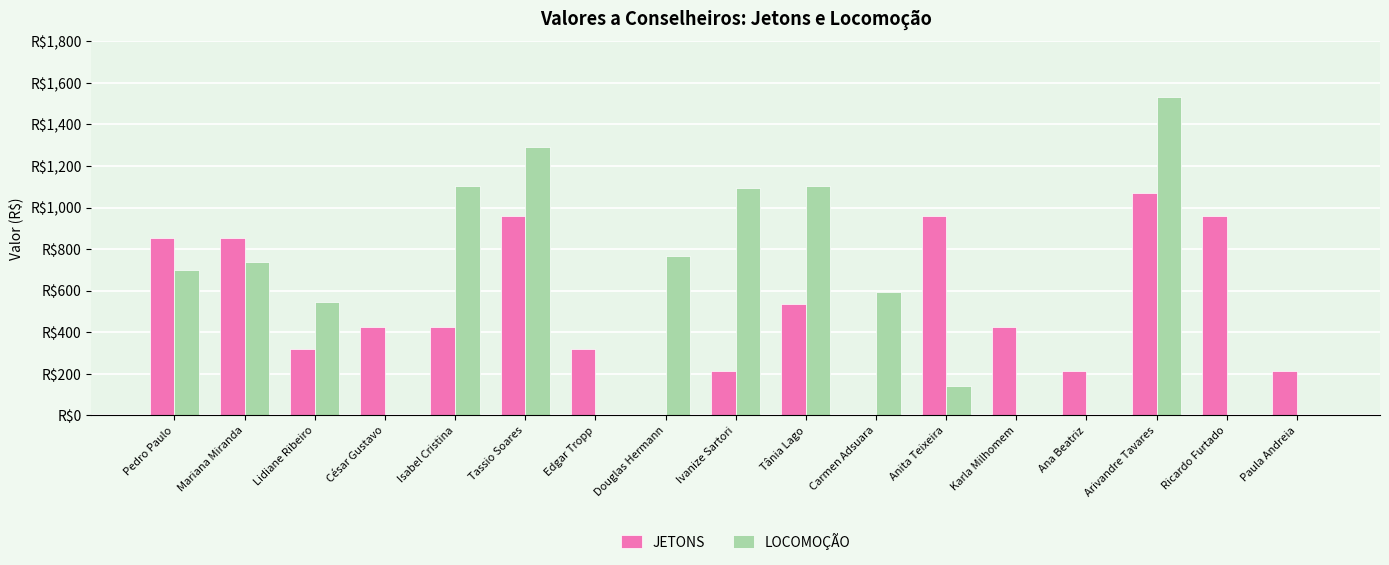

Is the value of JETONS at César Gustavo greater than the value of LOCOMOÇÃO at Pedro Paulo?

No